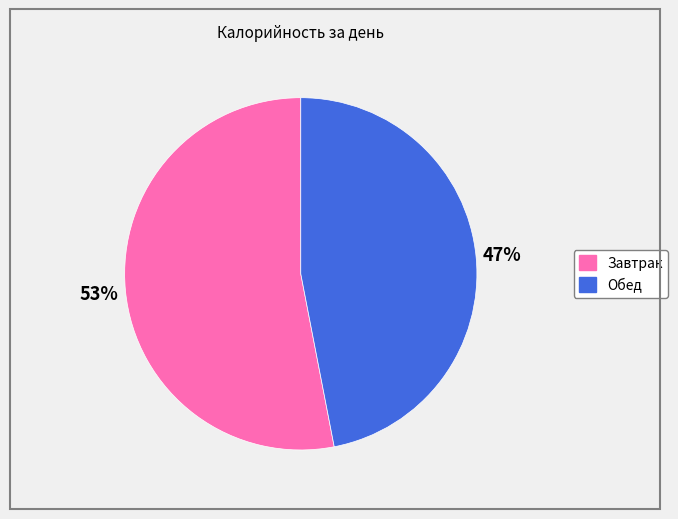

Count the number of slices in the pie.

2